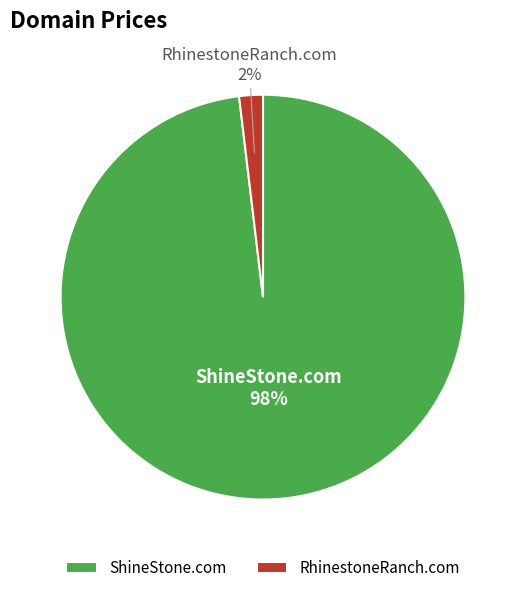

Between RhinestoneRanch.com and ShineStone.com, which is larger?

ShineStone.com